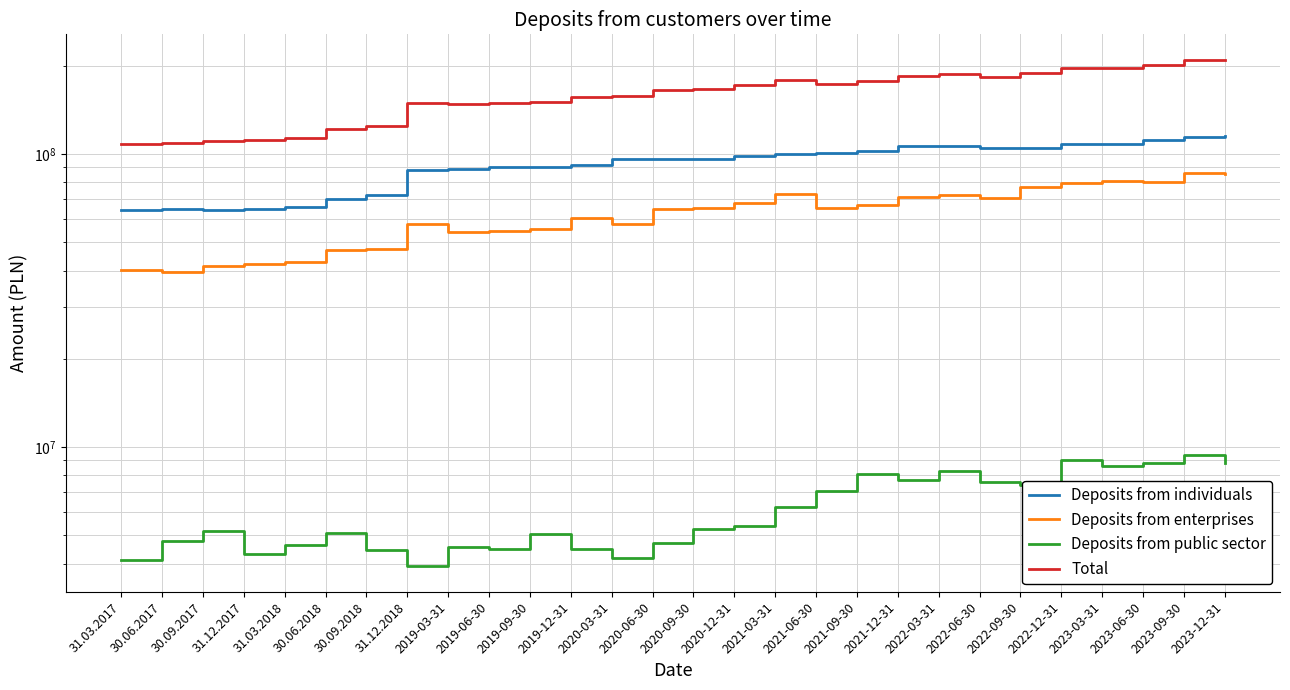

At which category does the chart reach its peak across all series?

2023-09-30